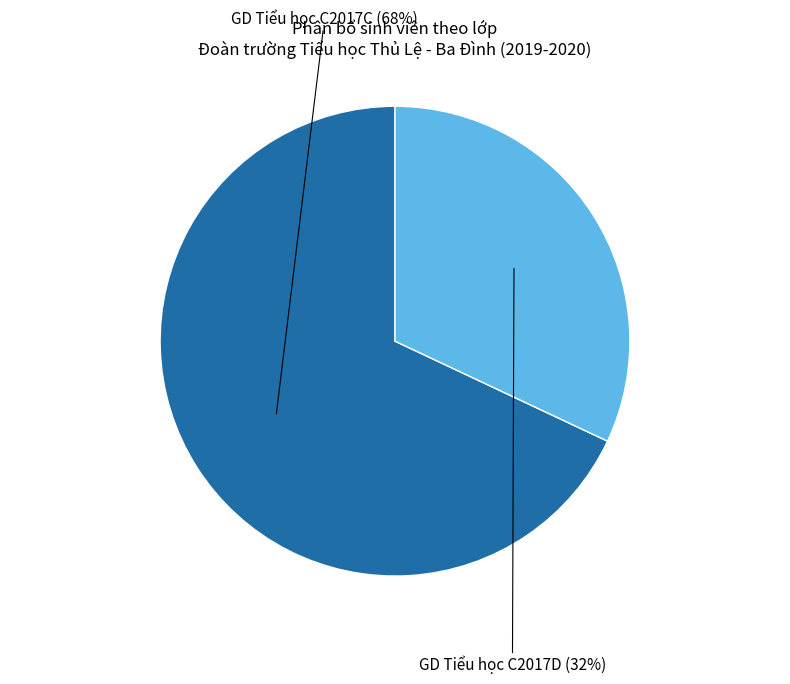

What percentage is the GD Tiểu học C2017C slice, to the nearest percent?

68%